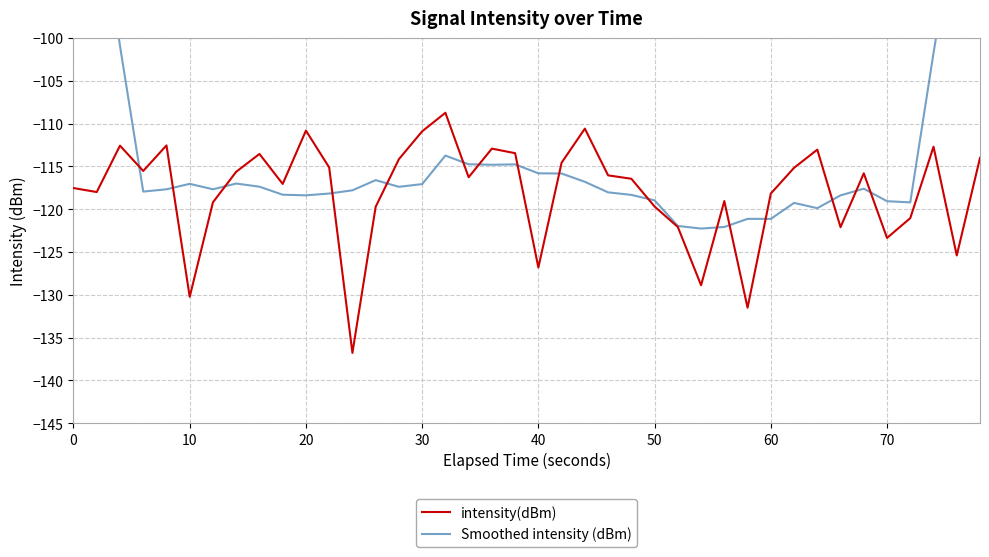

What is the minimum value for intensity(dBm)?

-136.8